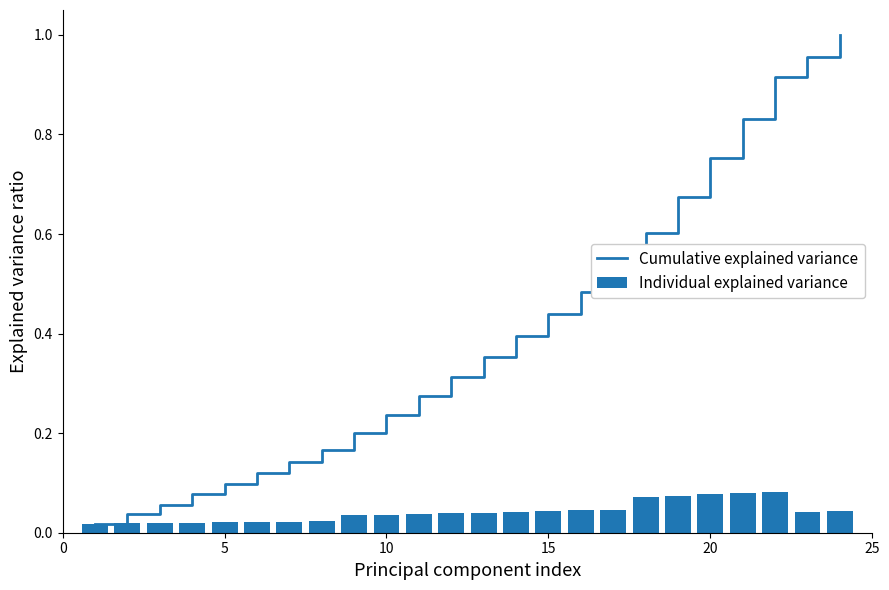

List the series in order of their peak value, lowest first.

Individual explained variance, Cumulative explained variance